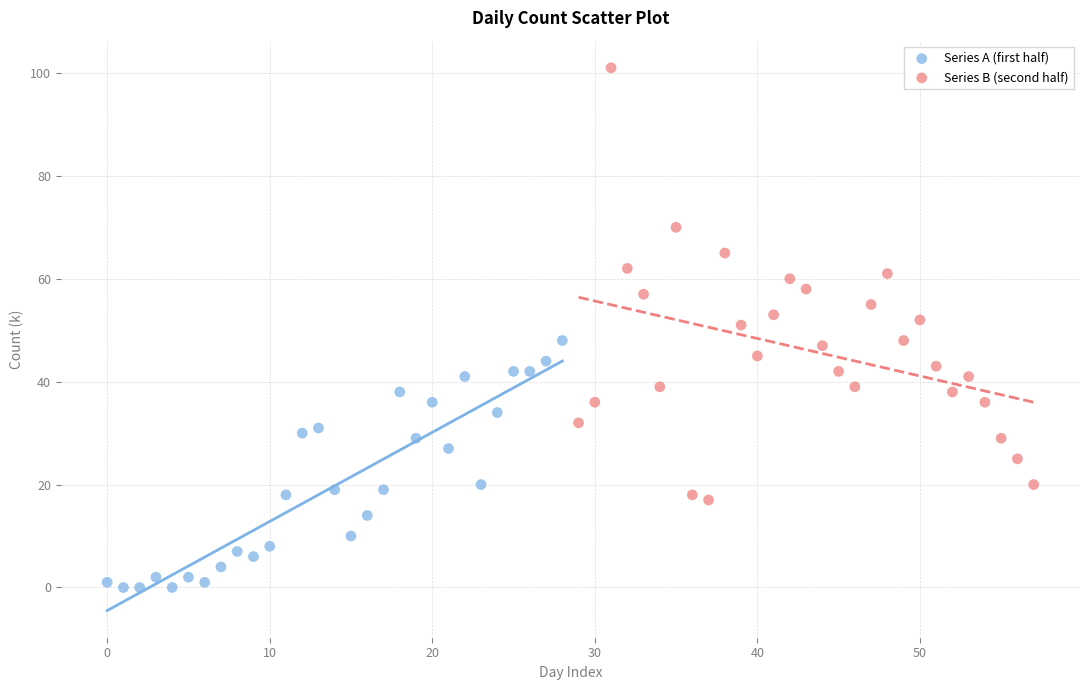

Which series contains the highest Y value?

Series B (second half)